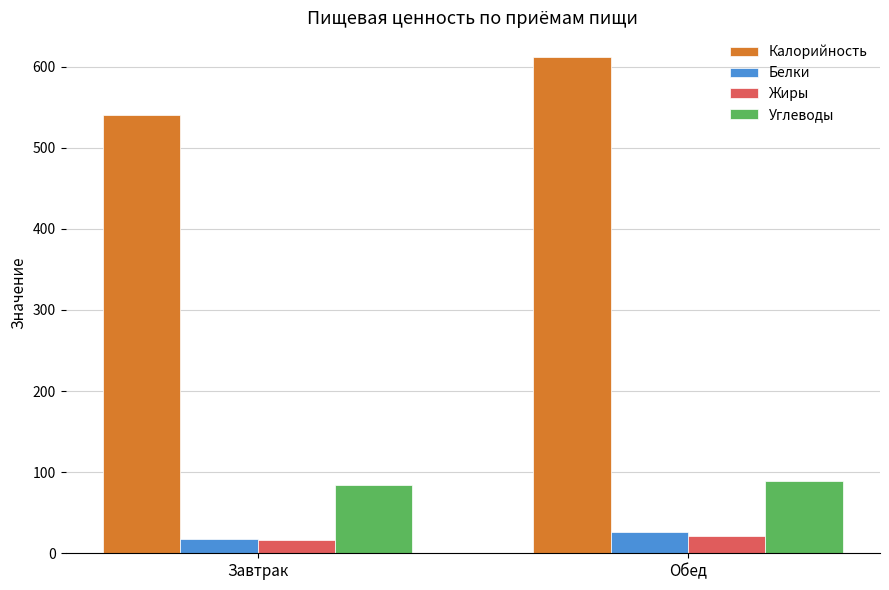

At how many categories does at least one series exceed 498?

2